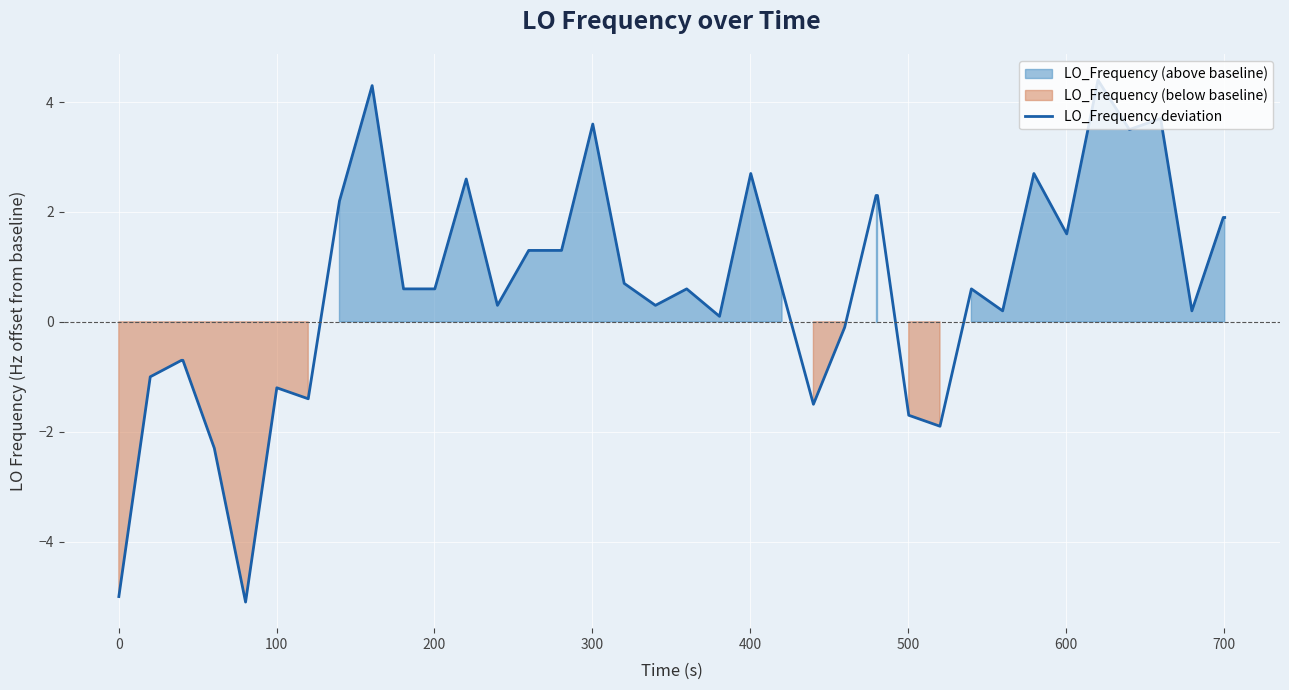

What is the highest value of the LO_Frequency deviation series?

4.4